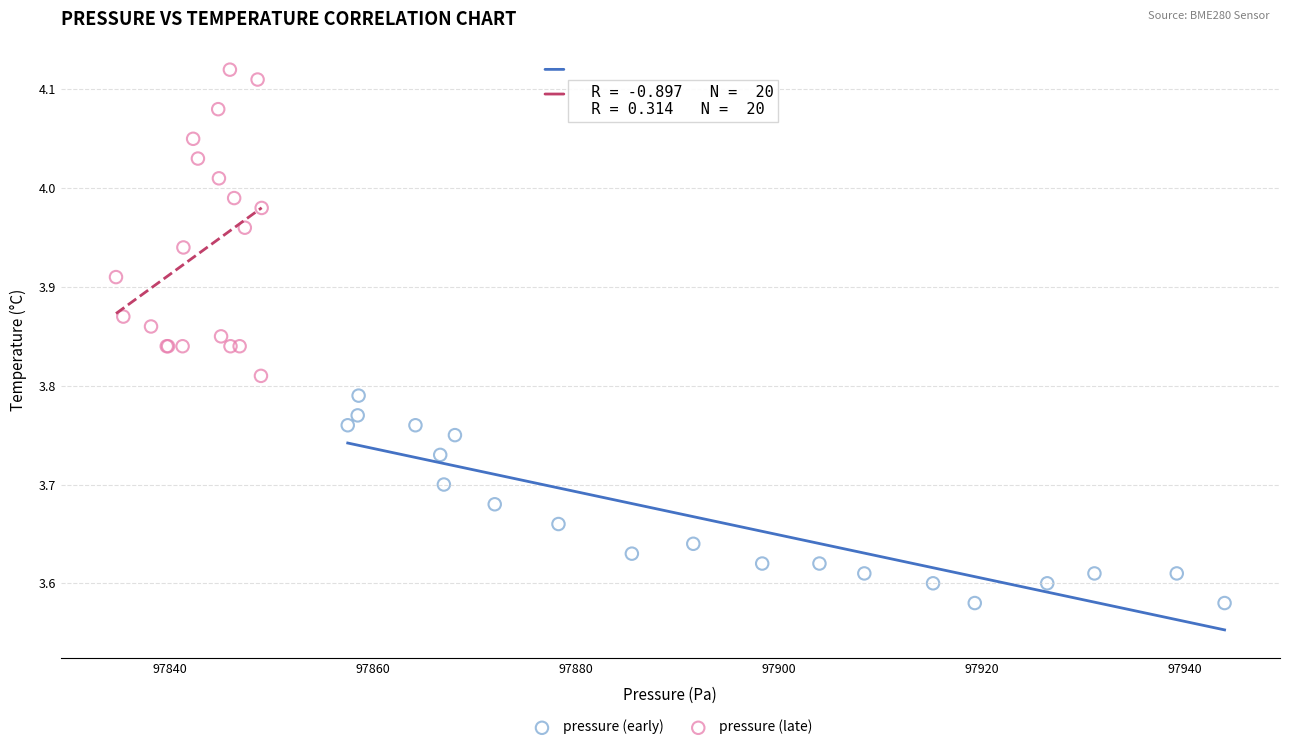

What are all the series names shown in the legend?

pressure (early), pressure (late)